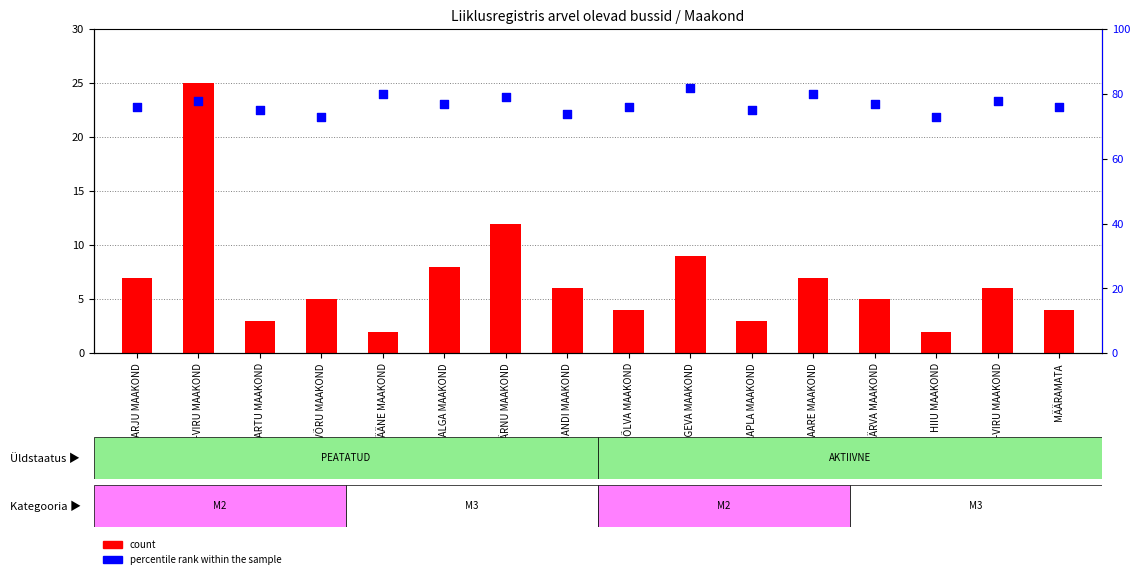

At how many categories does at least one series exceed 2?

16